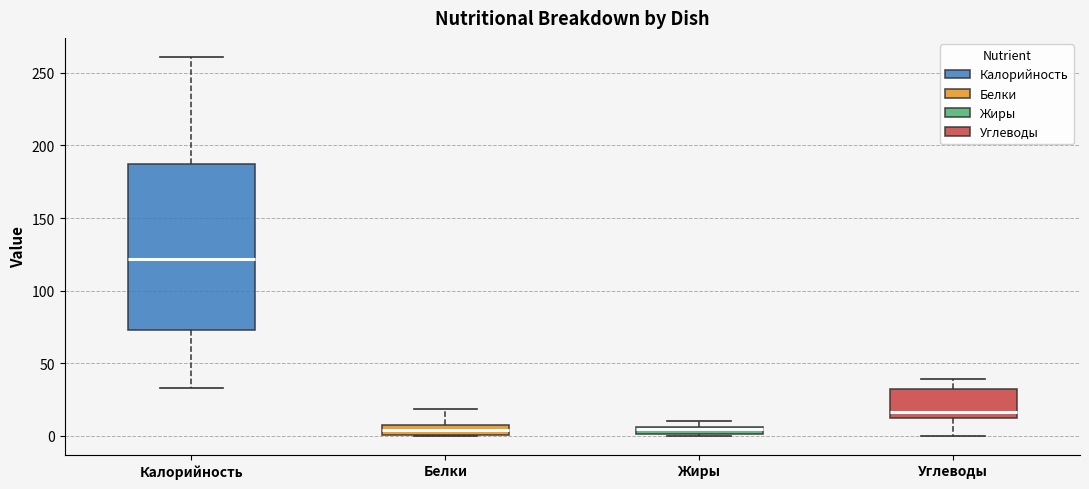

Where is the upper edge of the box for Калорийность on the y-axis? The values are not printed on the chart, so give them approximately, as read against the axis.

190